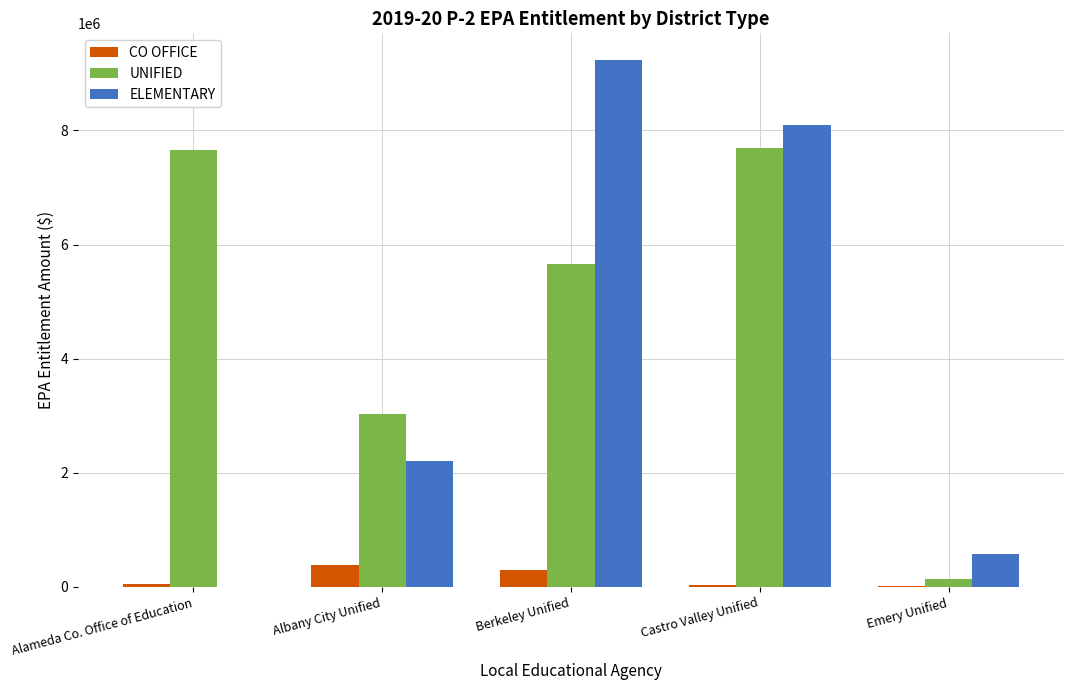

Which category has the highest value across all series?

Berkeley Unified